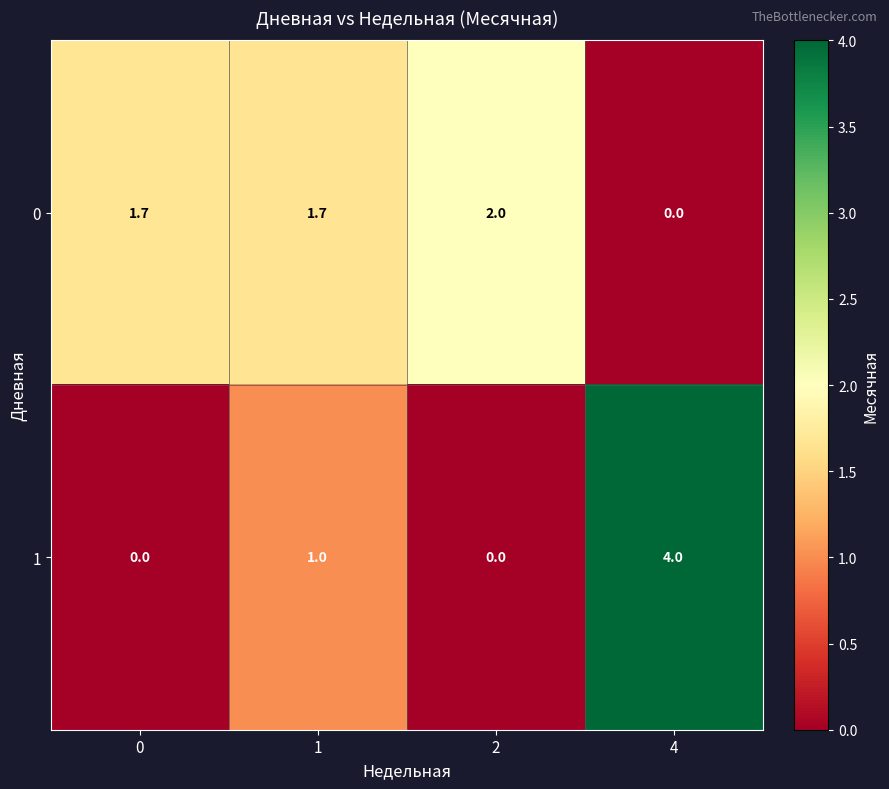

Count the 0 values in the range 1 to 2.

3